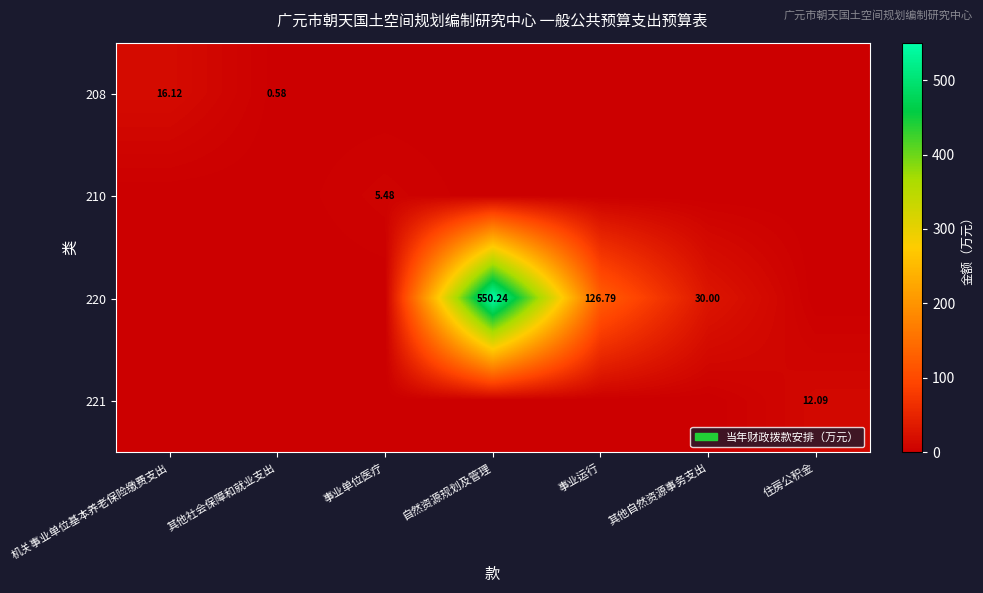

What is the average value of the 208 series?

2.4